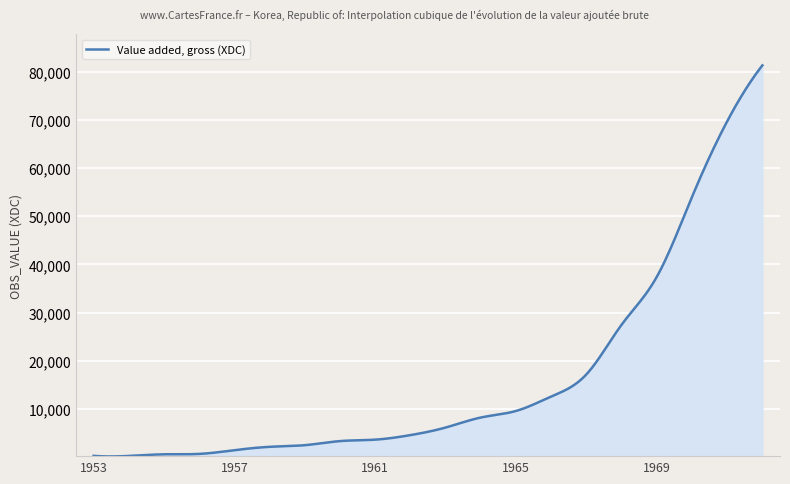

What is the difference between the maximum and minimum values?

81128.1